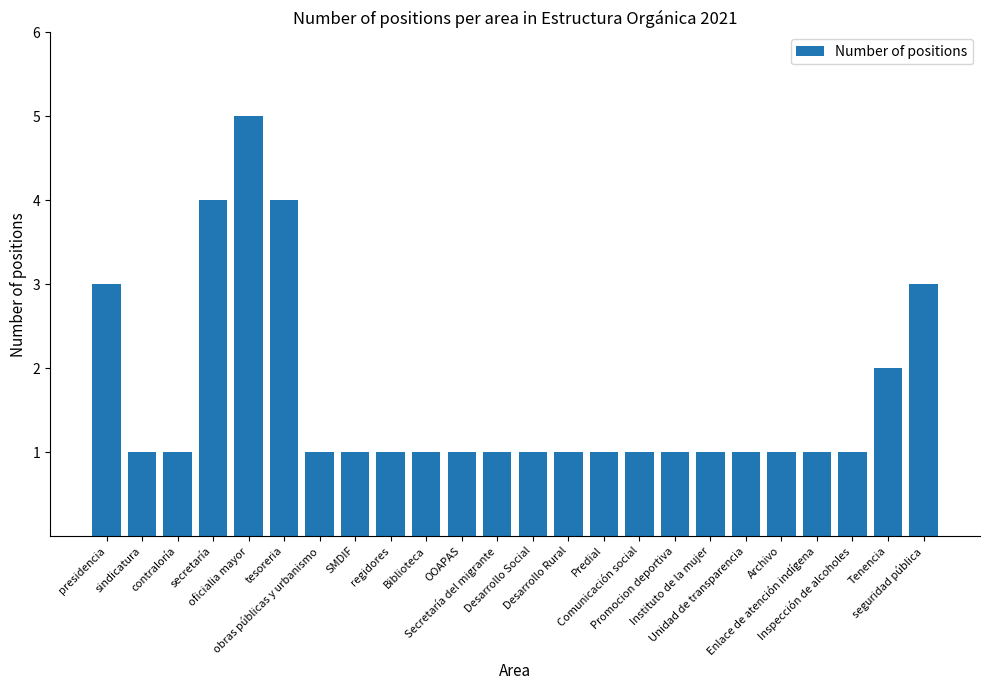

Reading right to left, transcribe all the data shown in this chart.

3	2	1	1	1	1	1	1	1	1	1	1	1	1	1	1	1	1	4	5	4	1	1	3